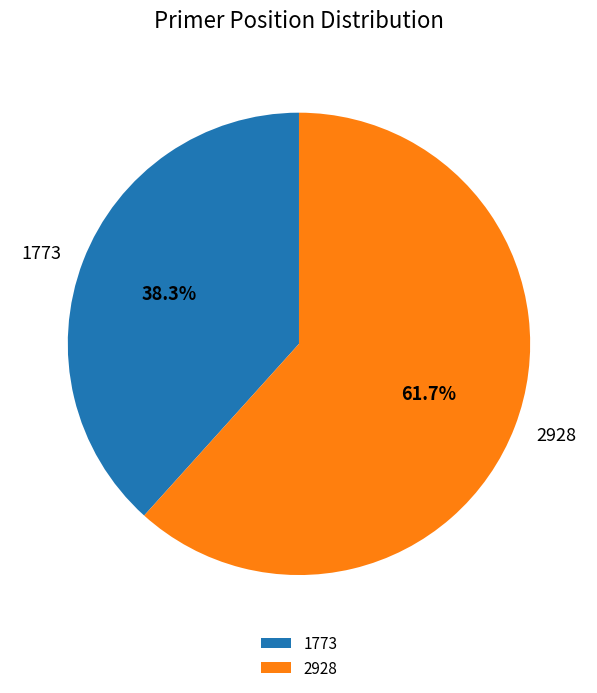

Rank the categories by value from lowest to highest.

1773, 2928